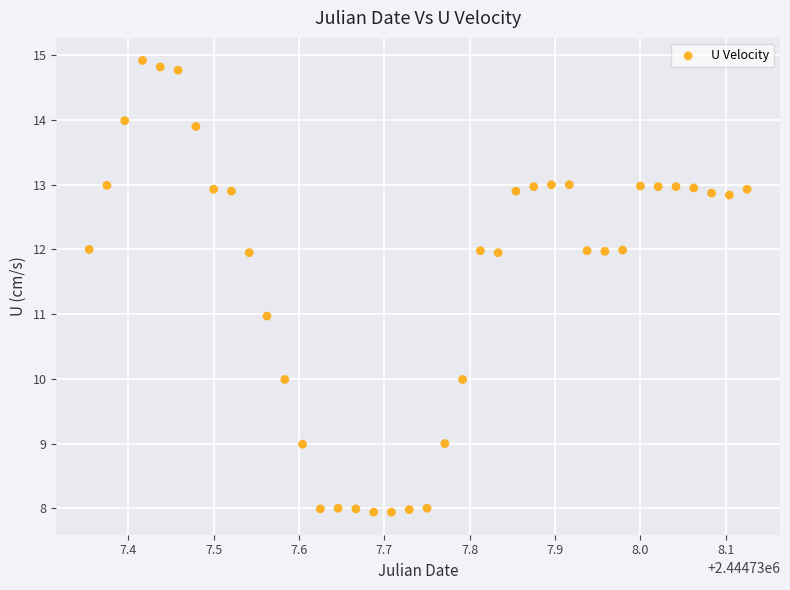

What is the range of Y values (max minus min)?

7.0